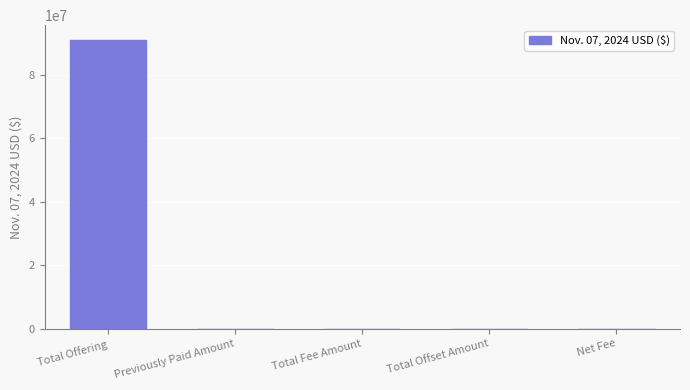

What is the change in value from Total Offering to Total Offset Amount?

-91167890.0